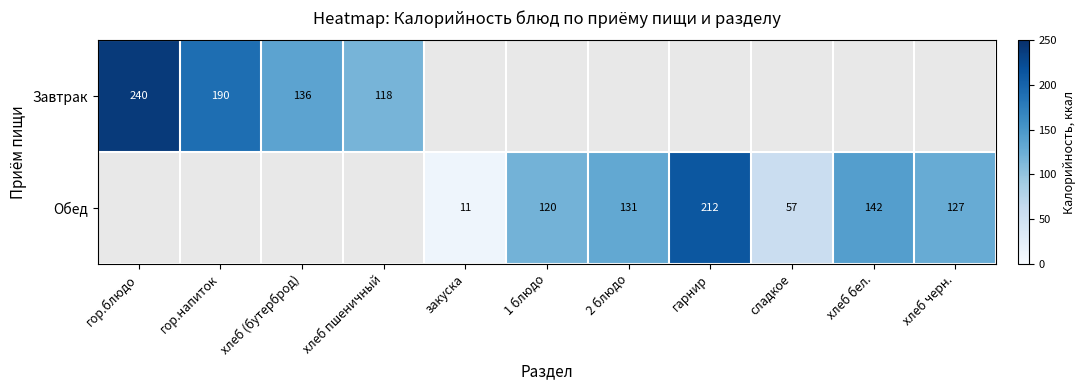

The Обед series shows 50 at 1 блюдо. True or false?

False